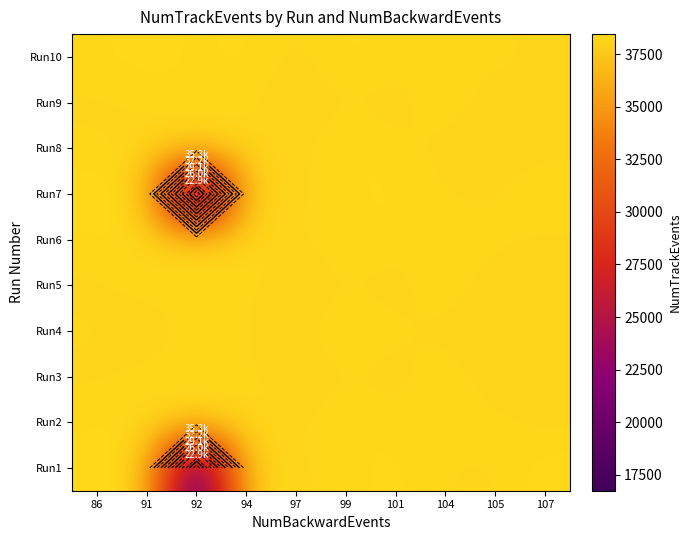

What is the total value across all series at 94?

383227